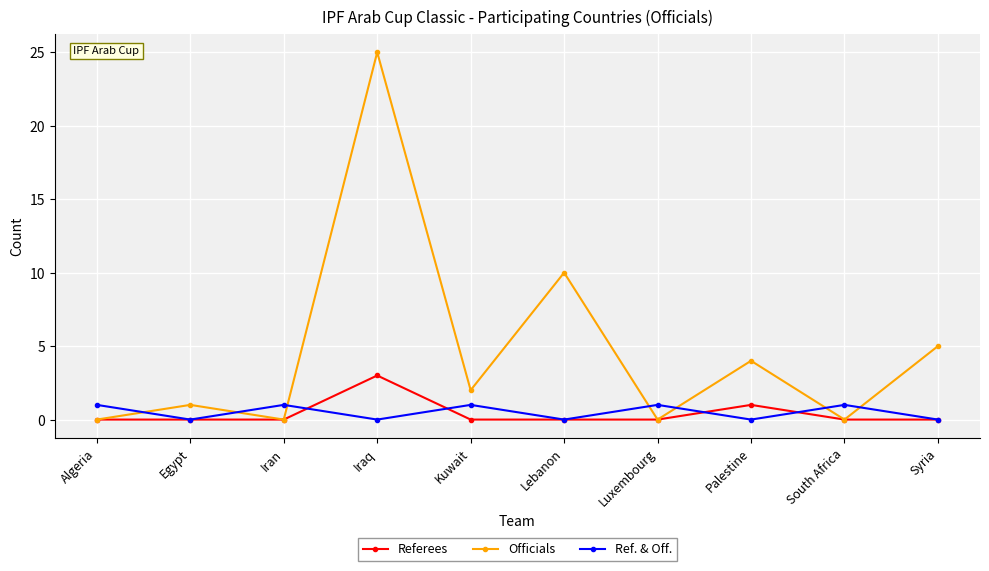

How many series are shown in this chart?

3